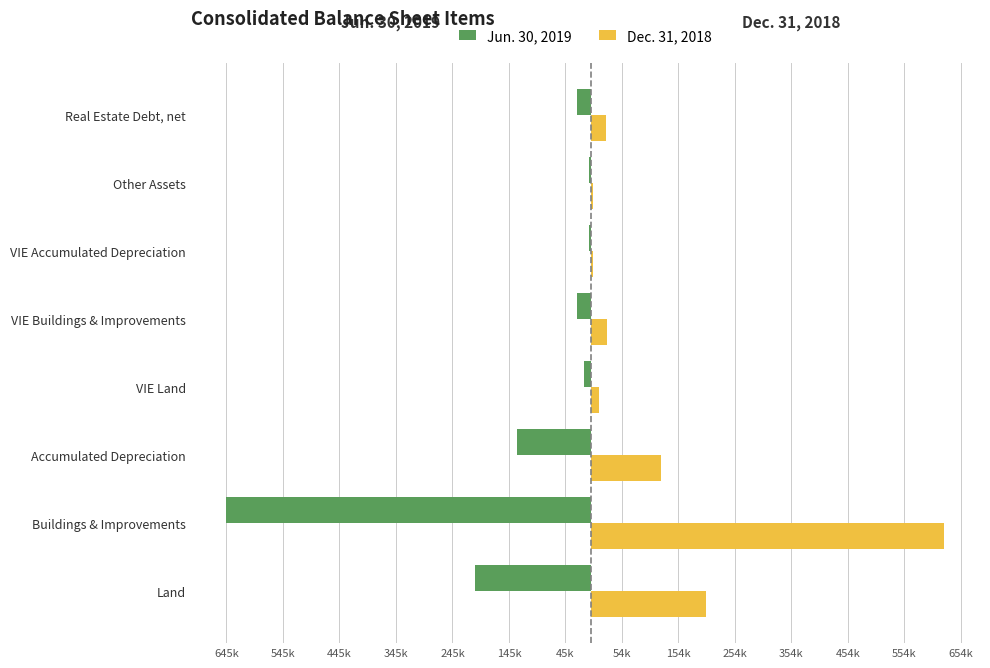

Which series has the largest range (max minus min)?

Jun. 30, 2019